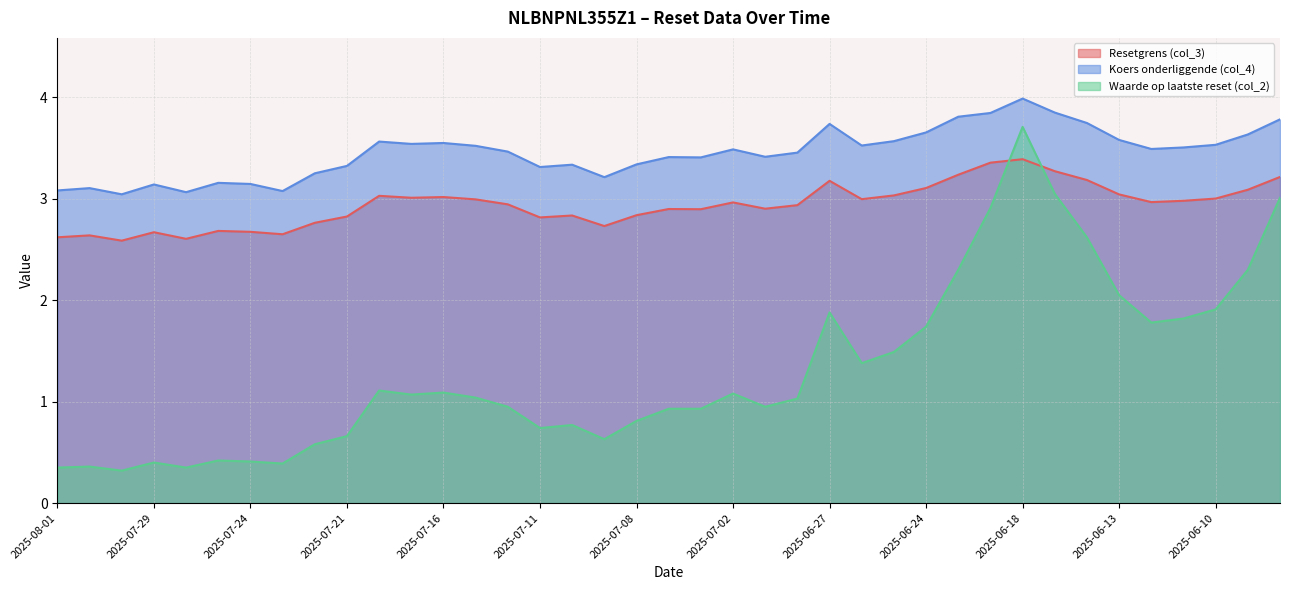

What is the smallest value displayed?

0.3